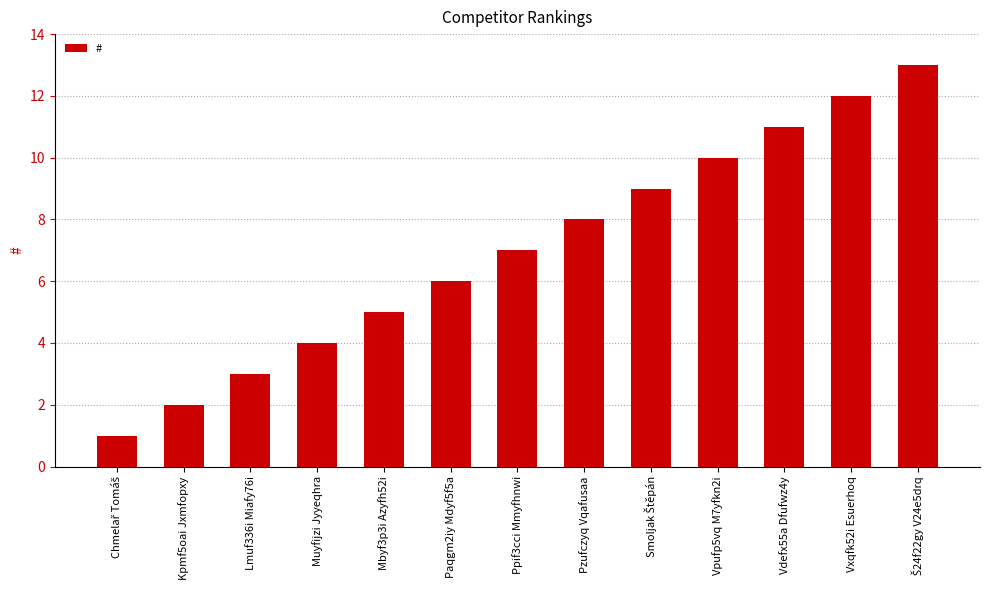

What is the label of the 7th bar from the left?

Ppif3cci Mmyfhnwi